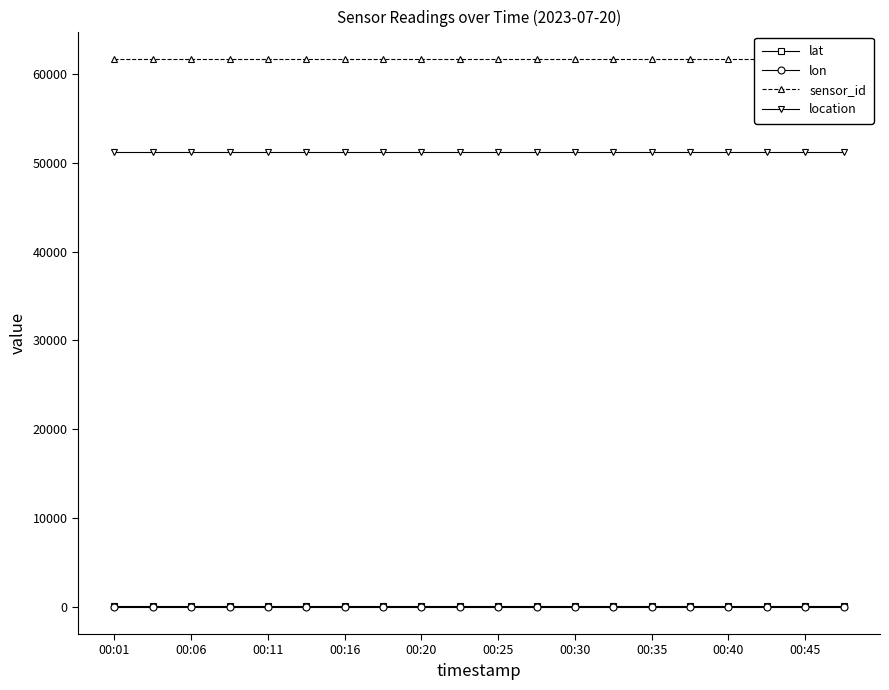

What is the highest value of the location series?

51208.0